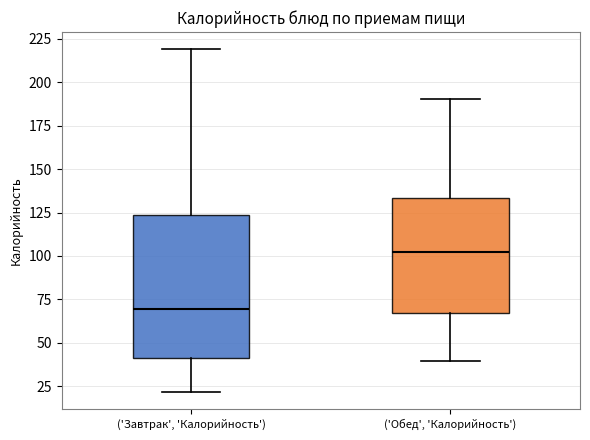

Which box is the tallest, from its lower edge to its upper edge?

('Завтрак', 'Калорийность')